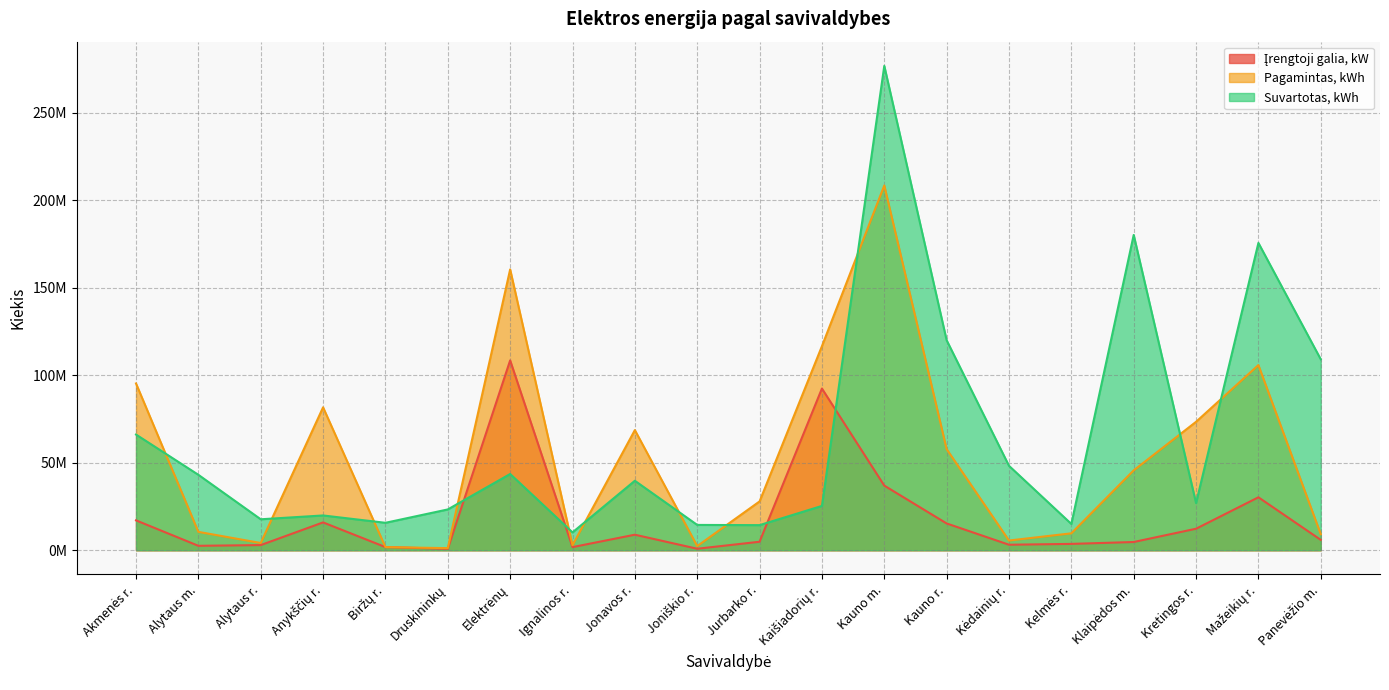

Which series has the widest spread of values?

Suvartotas, kWh